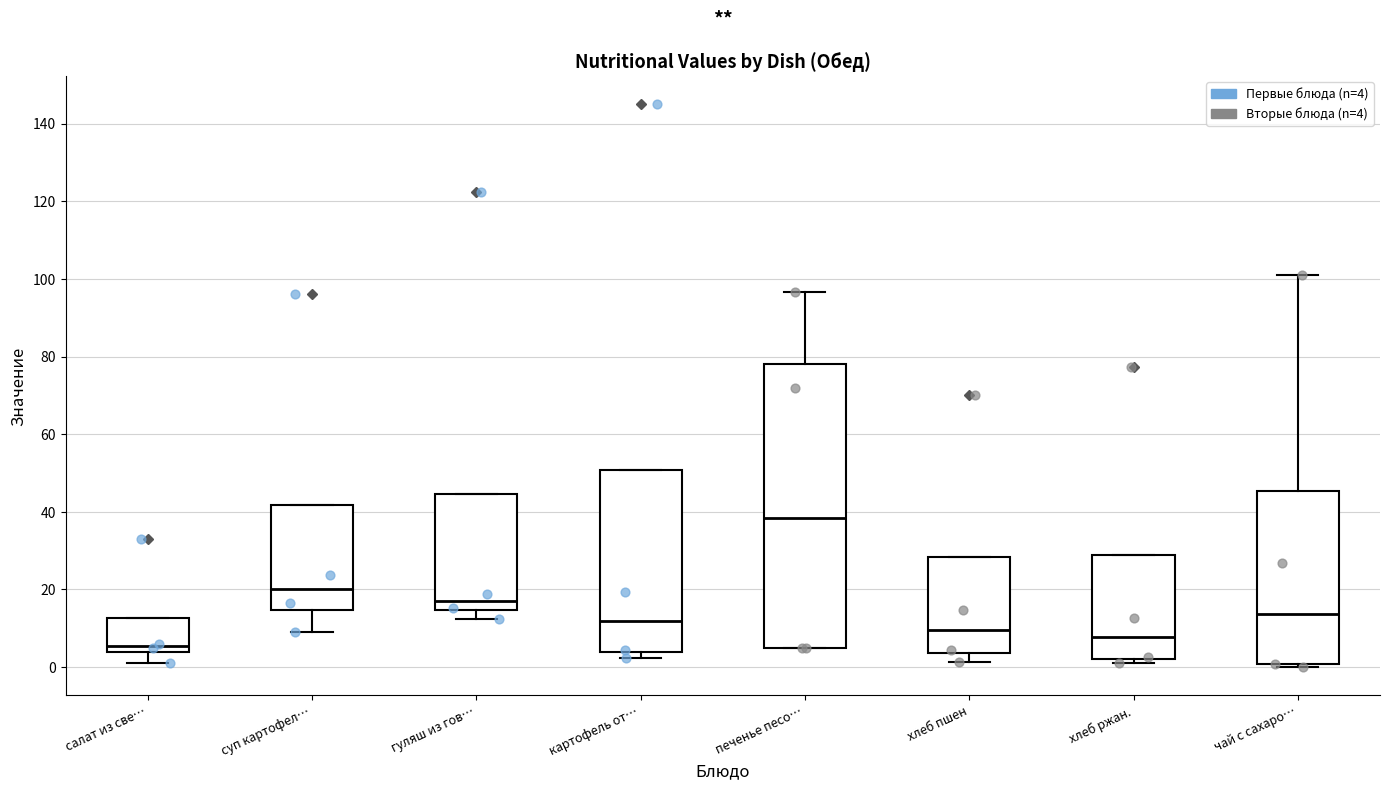

Reading left to right, read every box against the y-axis: the position of its median line, the range the box covers, and the ends of its whiskers. The values are not printed on the chart, so give them approximately, as read against the axis.

салат из све…: median 6, box 4 to 12, whiskers 2 to 12
суп картофел…: median 20, box 14 to 42, whiskers 8 to 42
гуляш из гов…: median 18, box 14 to 44, whiskers 12 to 44
картофель от…: median 12, box 4 to 50, whiskers 2 to 50
печенье песо…: median 38, box 6 to 78, whiskers 6 to 96
хлеб пшен: median 10, box 4 to 28, whiskers 2 to 28
хлеб ржан.: median 8, box 2 to 28, whiskers 0 to 28
чай с сахаро…: median 14, box 0 to 46, whiskers 0 (just below the box's lower edge) to 102